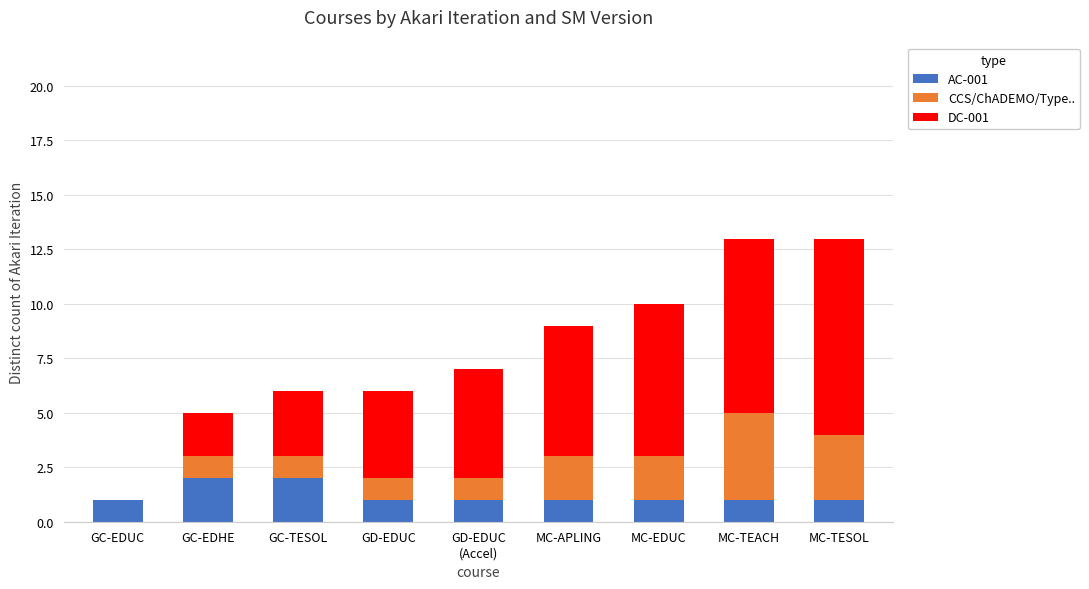

What is the sum of all AC-001 values?

11